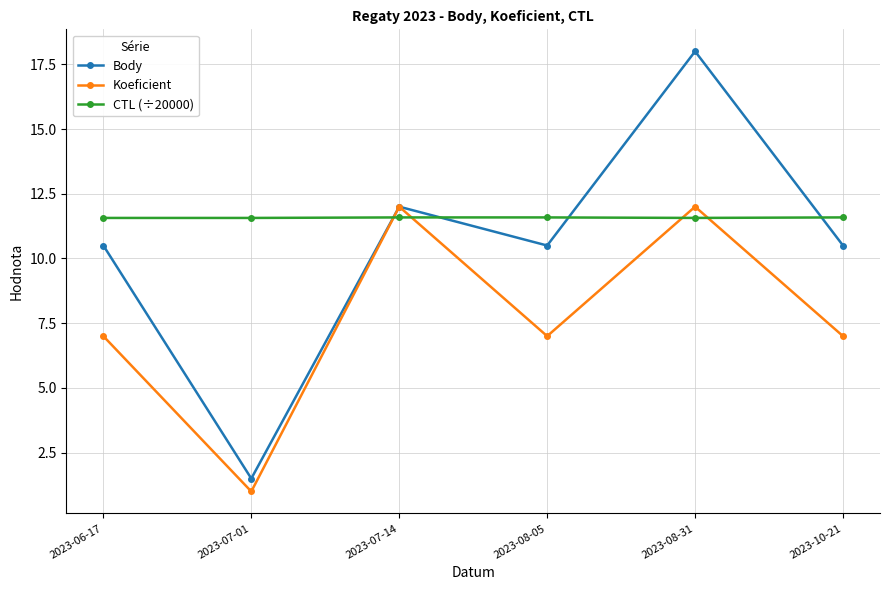

What is the maximum value for Body?

18.0